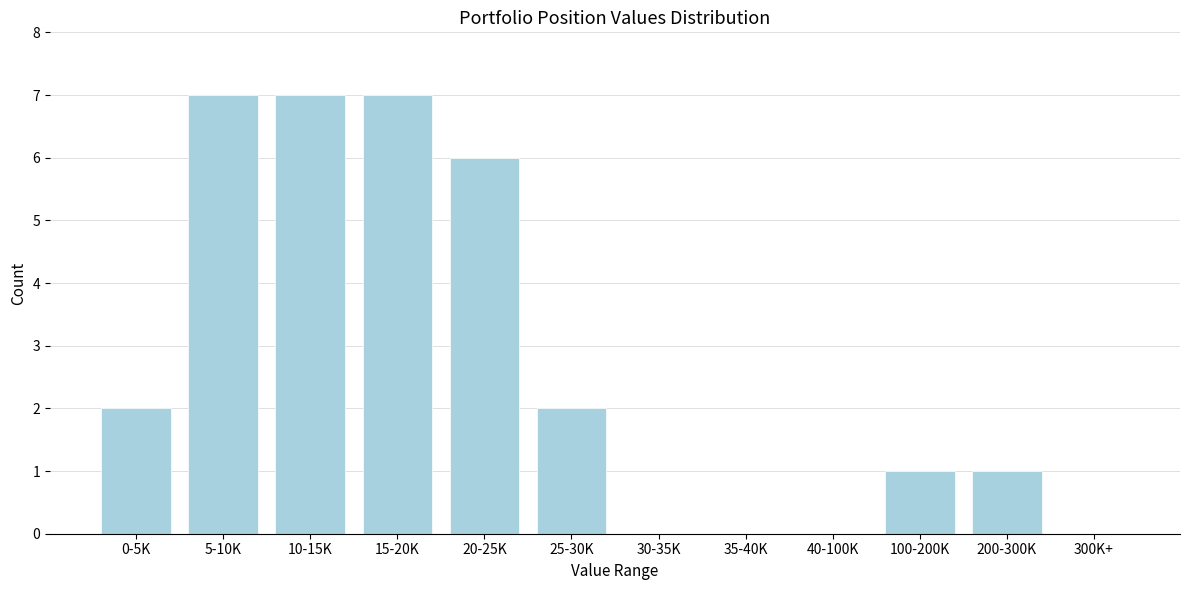

Reading left to right, list all the values displayed in this chart.

0-5K=2	5-10K=7	10-15K=7	15-20K=7	20-25K=6	25-30K=2	30-35K=0	35-40K=0	40-100K=0	100-200K=1	200-300K=1	300K+=0